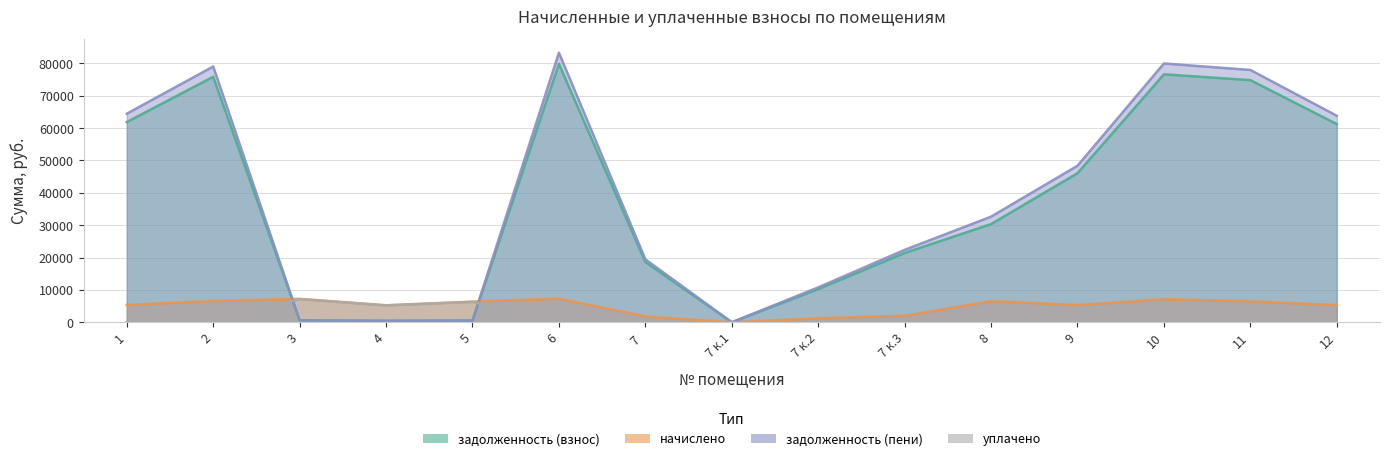

Which series has the widest spread of values?

задолженность (пени)